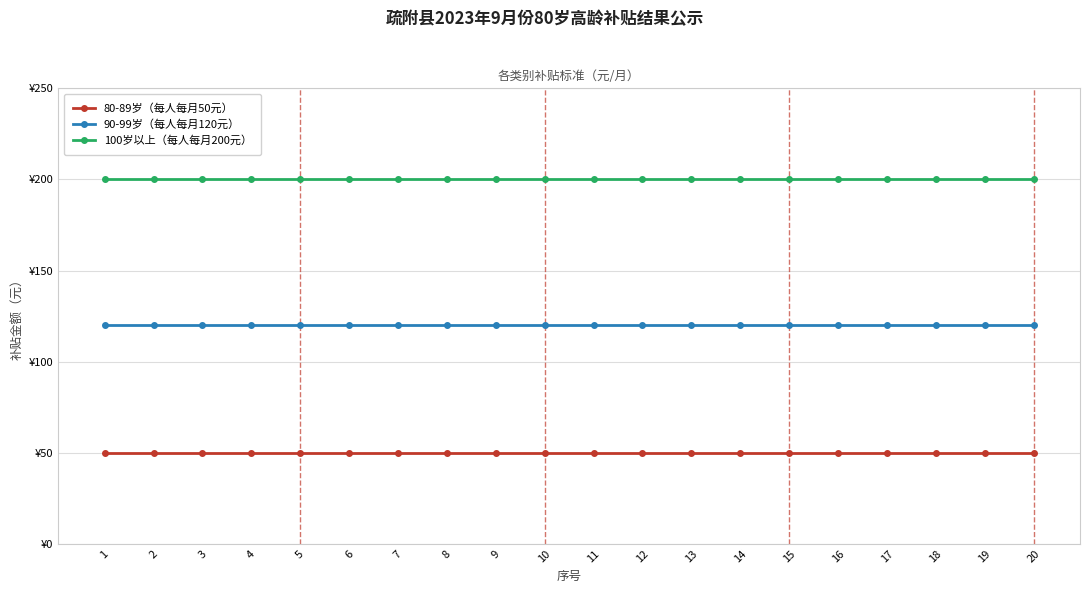

At which label does 100岁以上（每人每月200元） reach its minimum?

1